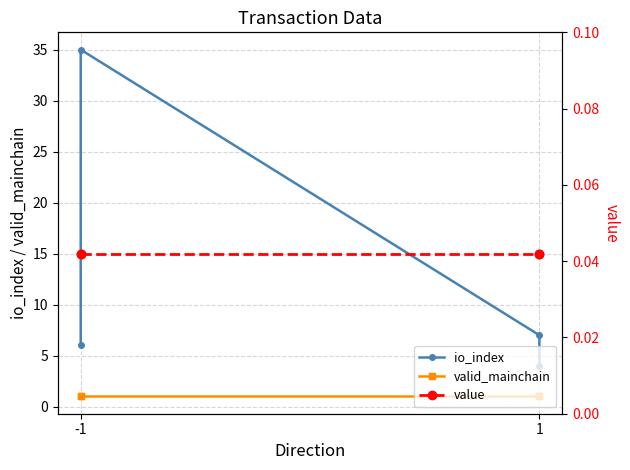

Is the value of io_index at -1 greater than the value of valid_mainchain at -1?

Yes